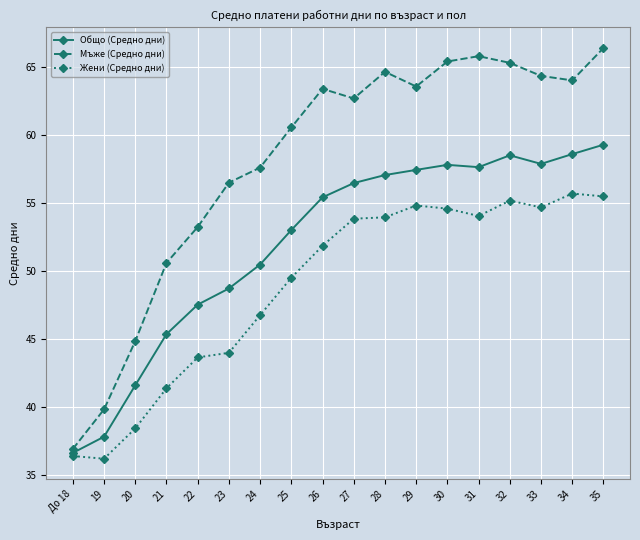

How many interior local peaks does the Мъже (Средно дни) series have?

3